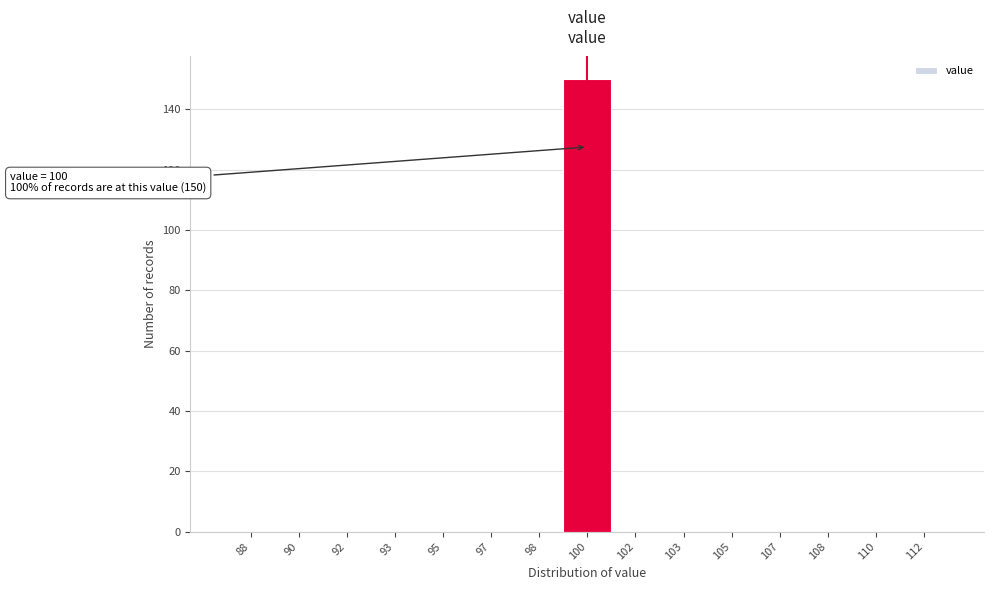

Reading right to left, what are all the values shown in this chart?

112=0	110=0	108=0	107=0	105=0	103=0	102=0	100=150	98=0	97=0	95=0	93=0	92=0	90=0	88=0